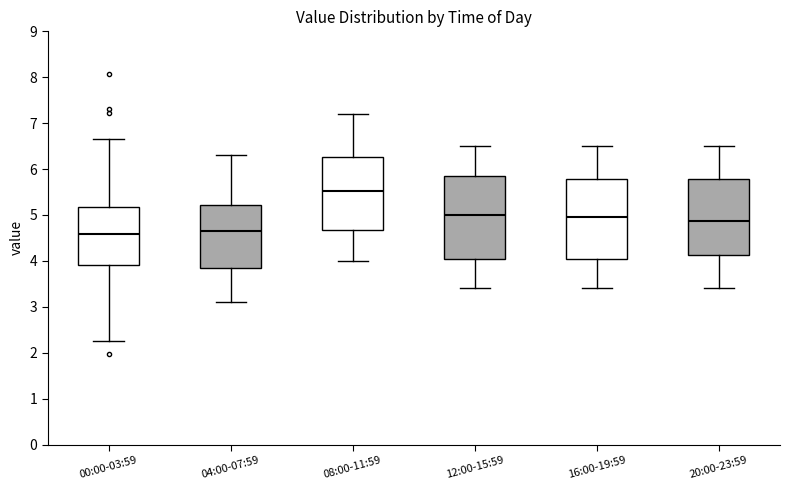

Reading left to right, read every box against the y-axis: the position of its median line, the range the box covers, and the ends of its whiskers. The values are not printed on the chart, so give them approximately, as read against the axis.

00:00-03:59: median 4.6, box 3.9 to 5.2, whiskers 2.3 to 6.7
04:00-07:59: median 4.7, box 3.8 to 5.2, whiskers 3.1 to 6.3
08:00-11:59: median 5.5, box 4.7 to 6.3, whiskers 4.0 to 7.2
12:00-15:59: median 5.0, box 4.1 to 5.9, whiskers 3.4 to 6.5
16:00-19:59: median 5.0, box 4.1 to 5.8, whiskers 3.4 to 6.5
20:00-23:59: median 4.9, box 4.1 to 5.8, whiskers 3.4 to 6.5